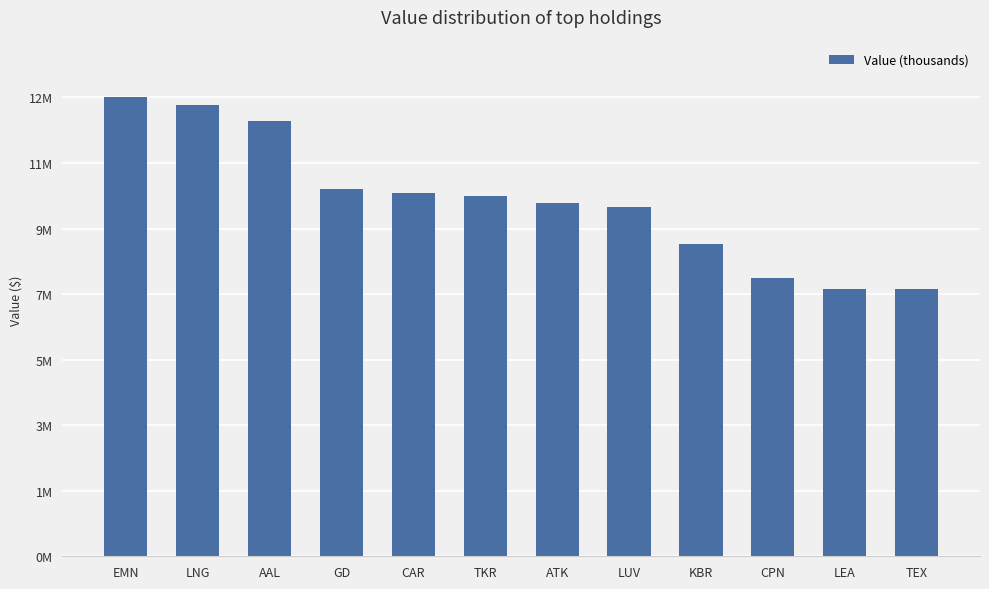

What is the average value?

10015500